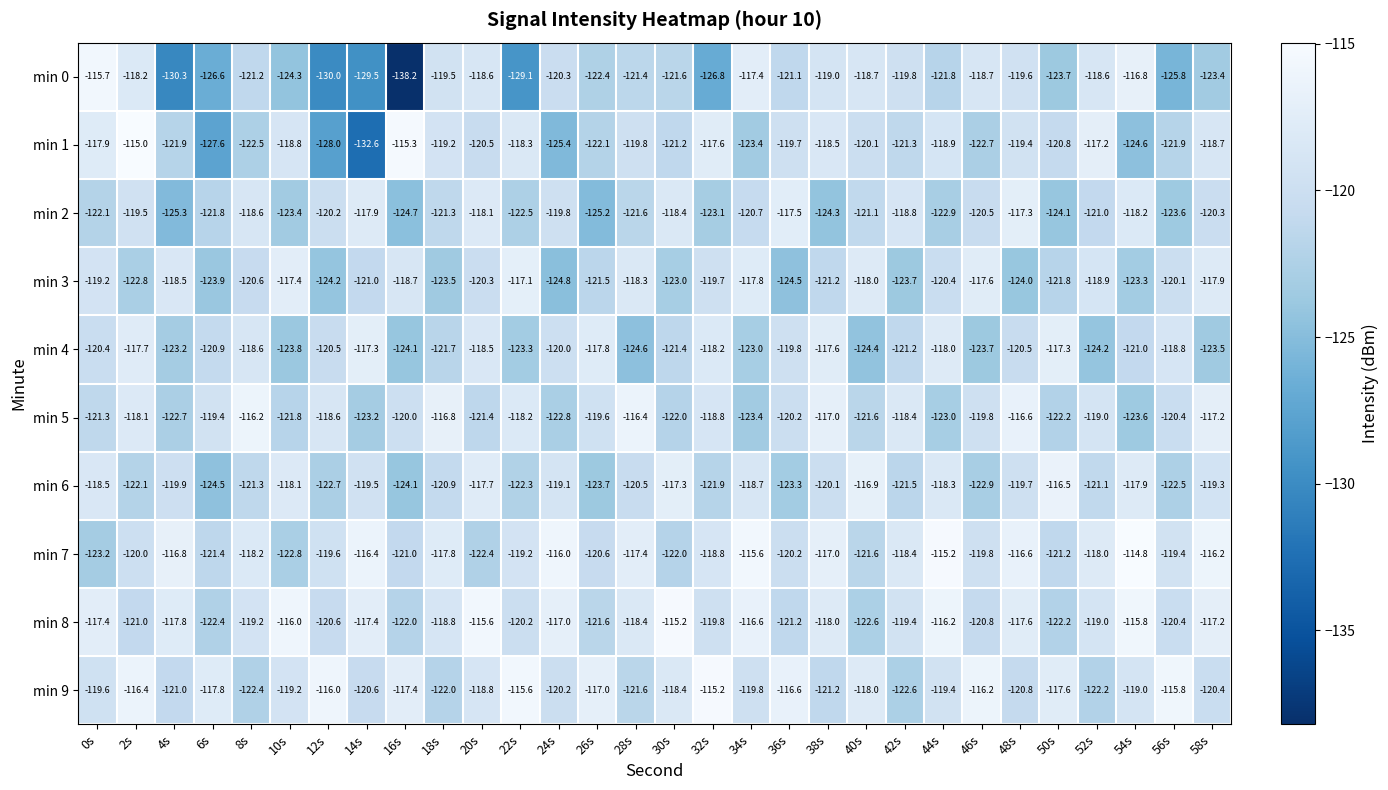

What is the difference between the min 6 values at 4s and 44s?

1.6